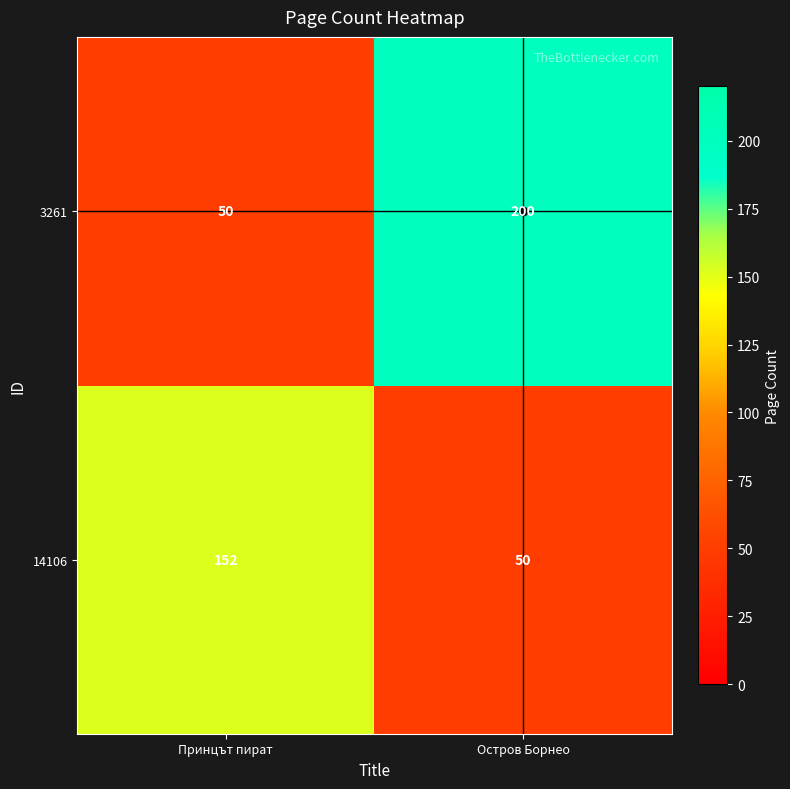

True or false: 14106 has a value of 152 at Принцът пират.

True